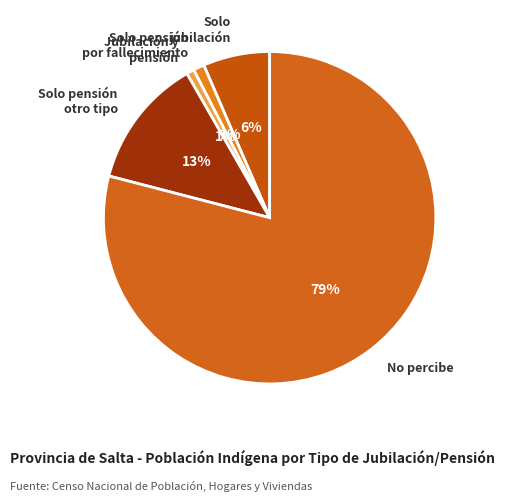

How many slices are in this pie chart?

5